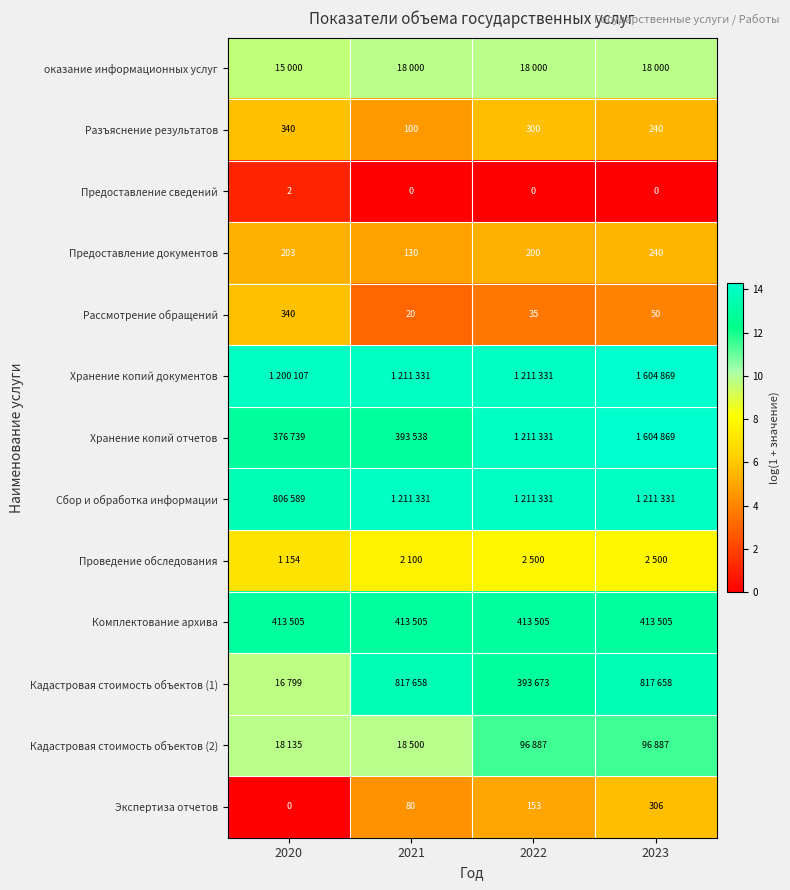

List the series in order of their peak value, lowest first.

Предоставление сведений, Предоставление документов, Экспертиза отчетов, Разъяснение результатов, Рассмотрение обращений, Проведение обследования, оказание информационных услуг, Кадастровая стоимость объектов (2), Комплектование архива, Кадастровая стоимость объектов (1), Сбор и обработка информации, Хранение копий документов, Хранение копий отчетов